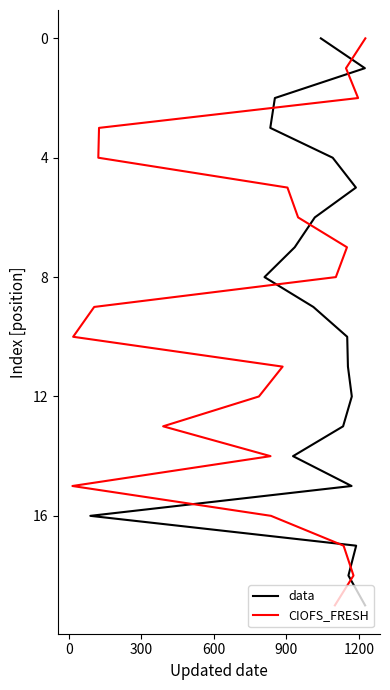

What are all the series names shown in the legend?

data, CIOFS_FRESH